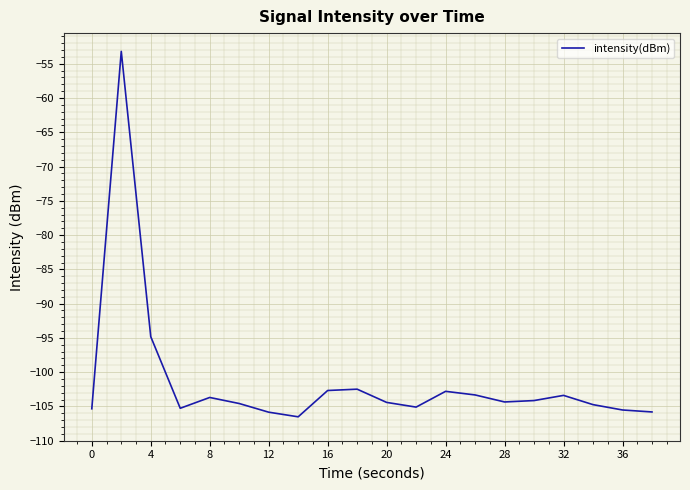

What is the smallest value displayed?

-106.5